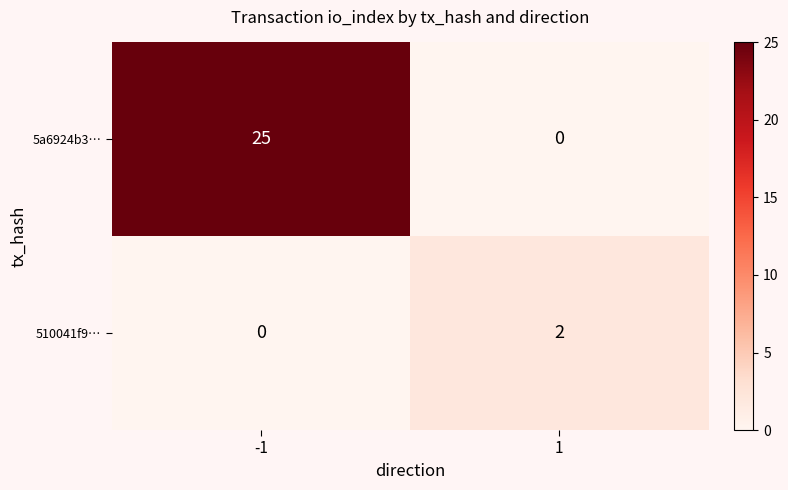

Rank the series at -1 from highest to lowest value.

5a6924b3…, 510041f9…